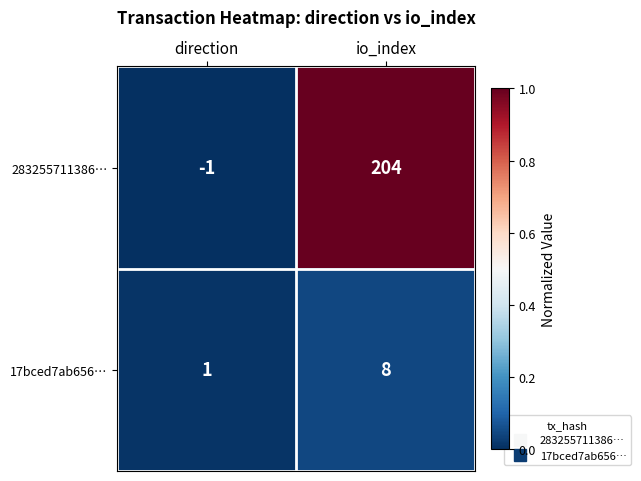

At how many categories does at least one series exceed 0?

2